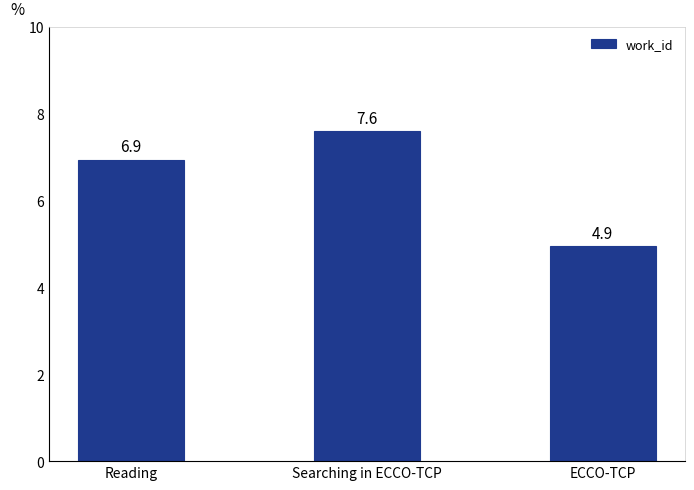

At which category does the chart reach its minimum across all series?

ECCO-TCP